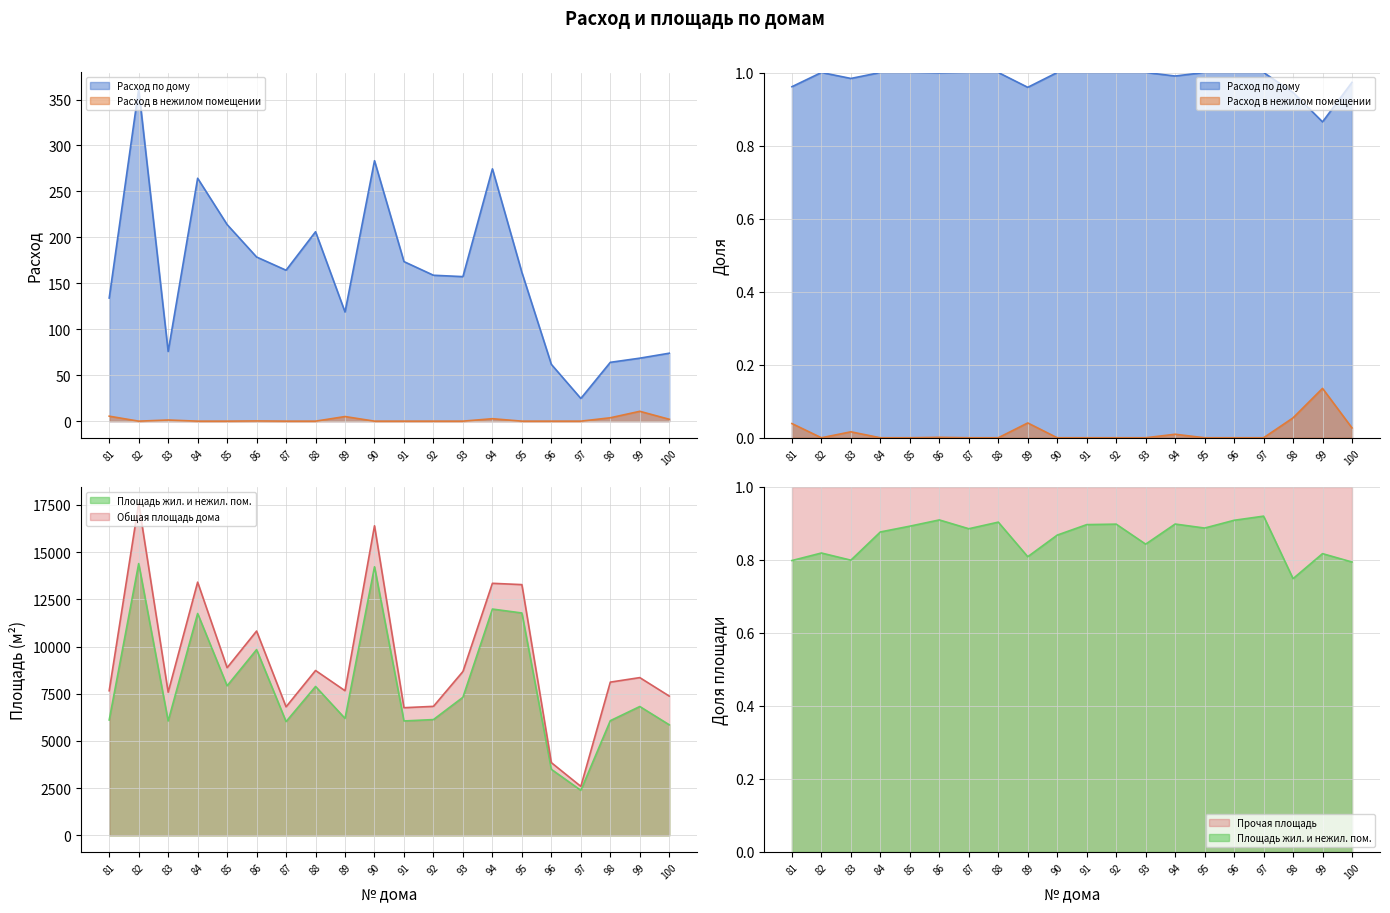

The Площадь жил. и нежил. пом. series shows 7886.8 at 88. True or false?

True